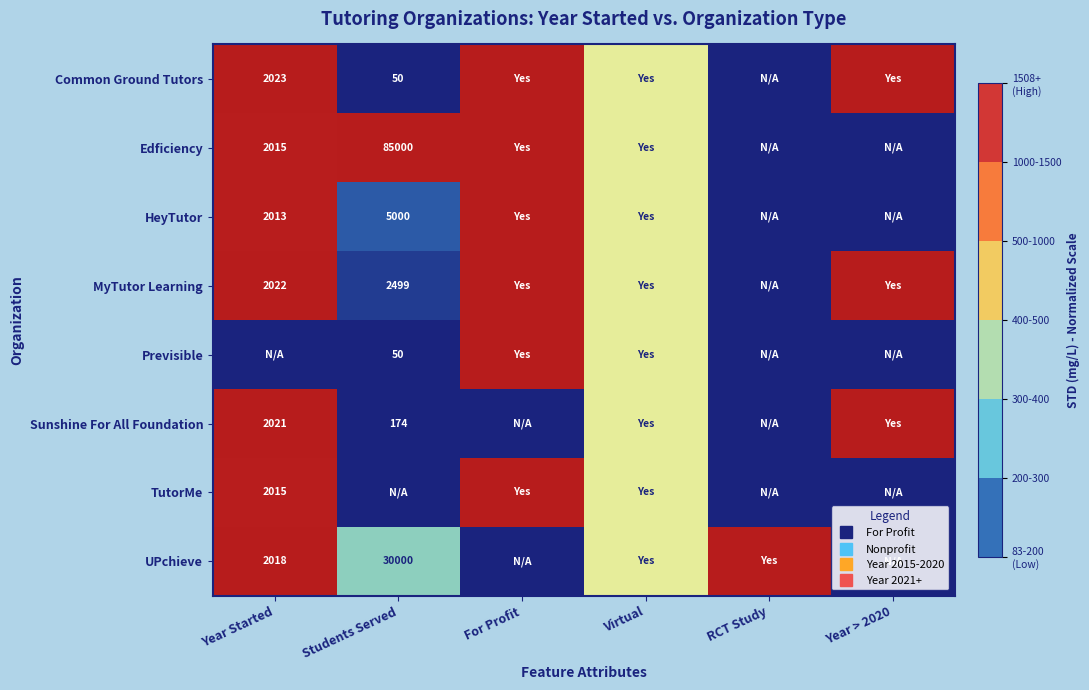

List the labels in order of Previsible value, largest first.

For Profit, Virtual, Students Served, Year Started, RCT Study, Year > 2020